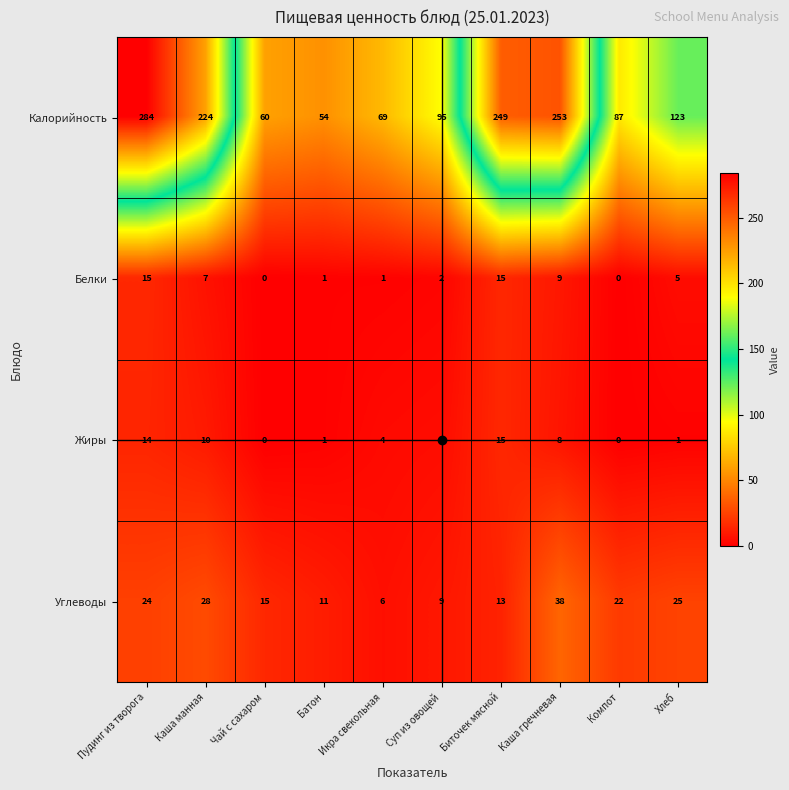

At Каша манная, list the series in order from smallest to largest.

Белки, Жиры, Углеводы, Калорийность